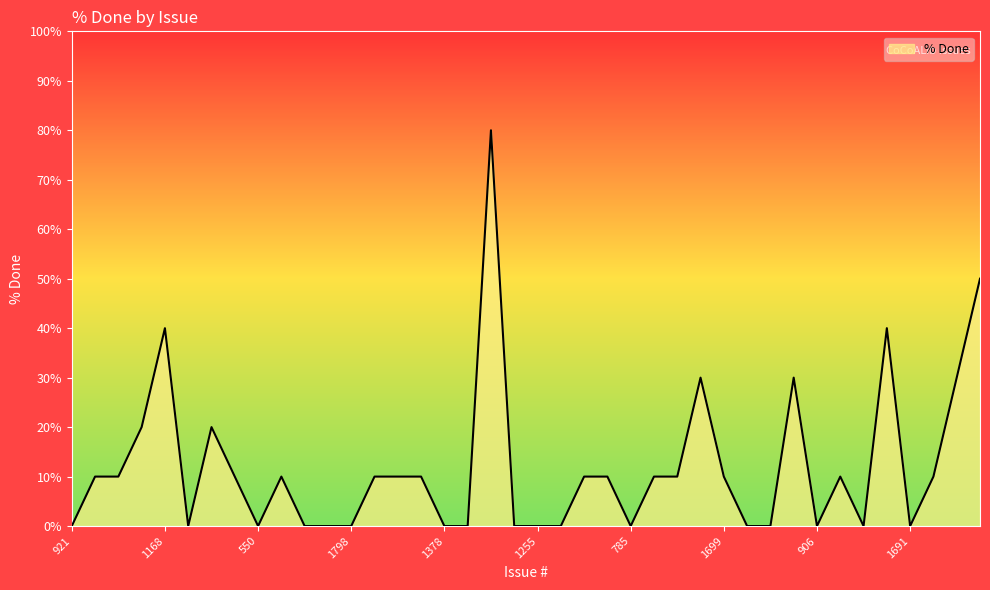

What is the difference between the maximum and minimum values?

80